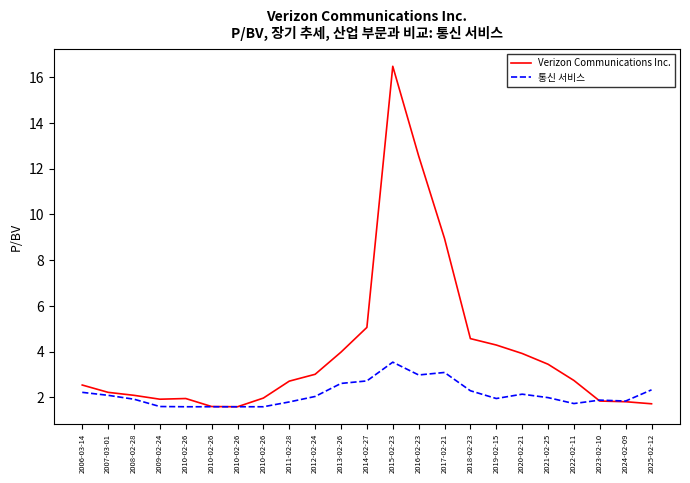

The 통신 서비스 series shows 2.8 at 2010-02-26. True or false?

False